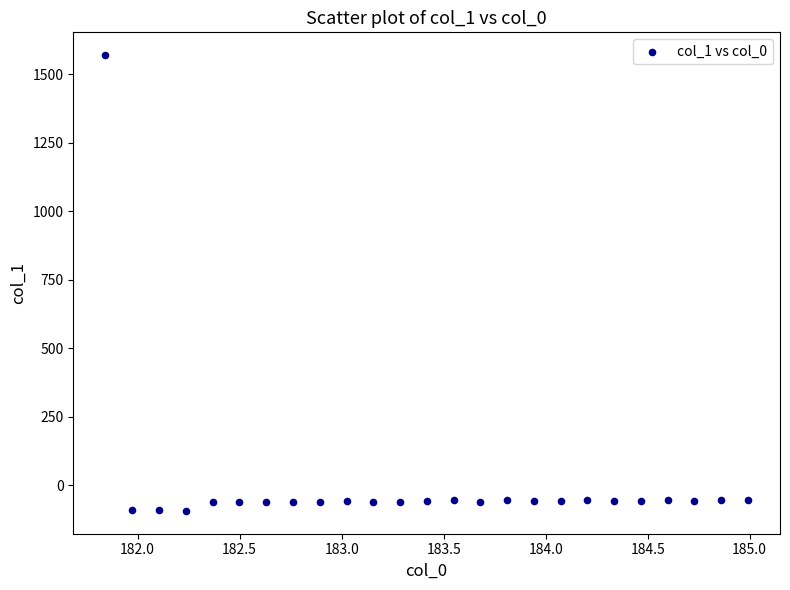

What is the range of X values (max minus min)?

3.1